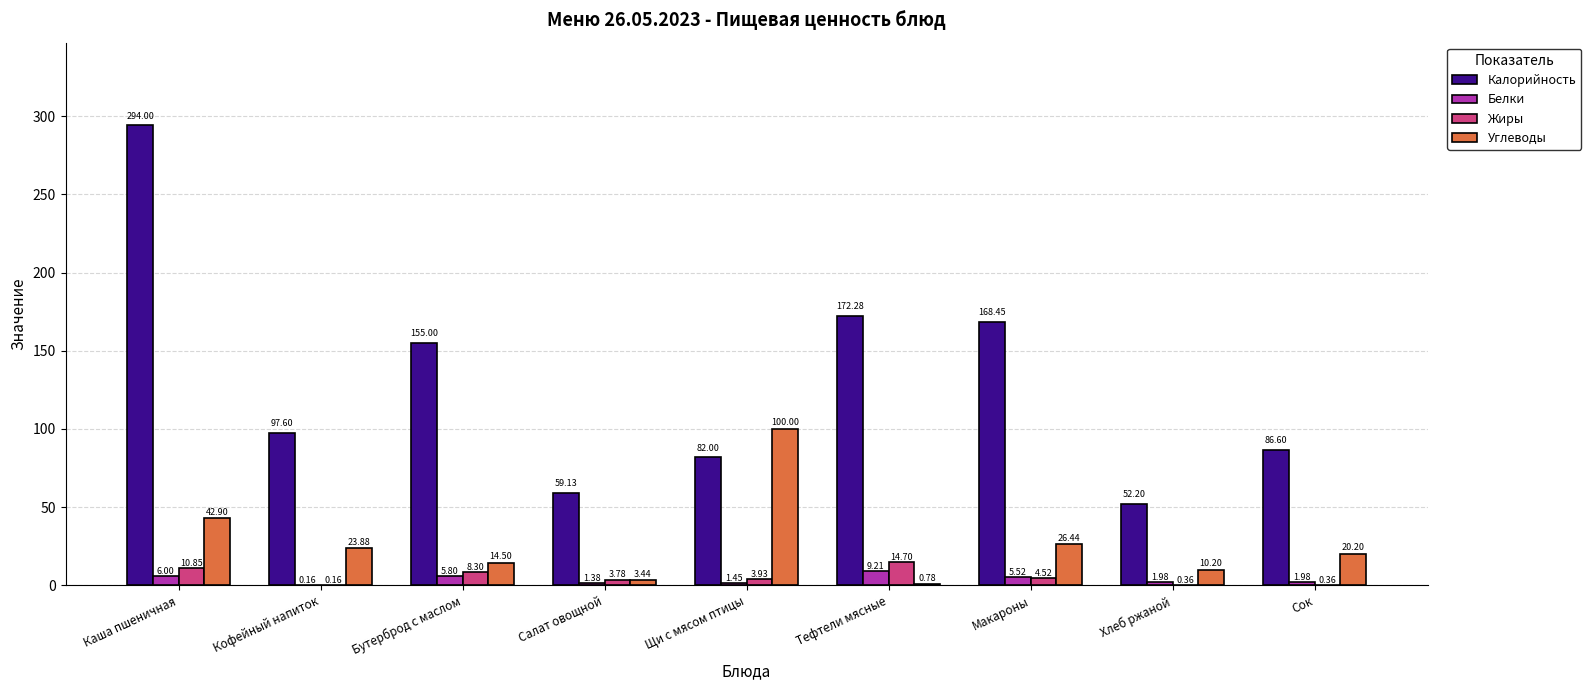

The value of Жиры at Тефтели мясные is 14.7. True or false?

True